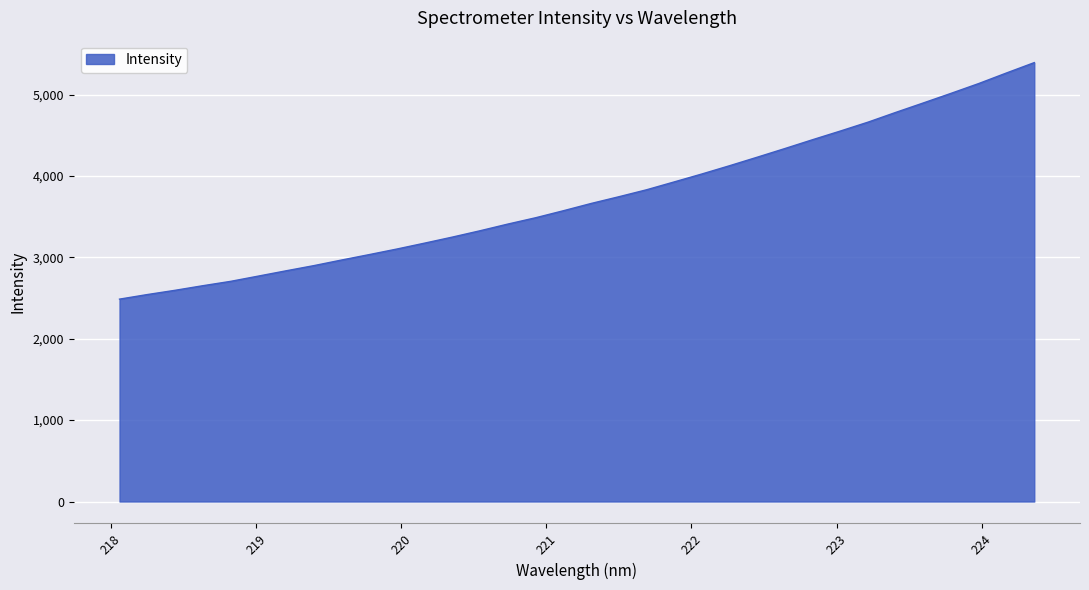

What is the smallest value displayed?

2486.7